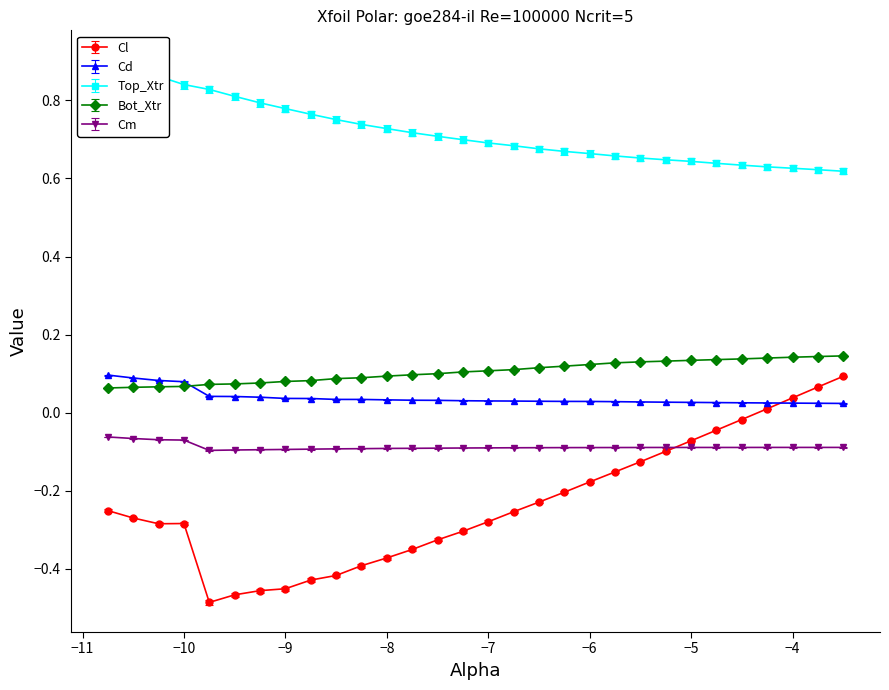

Does the chart display data point markers on the line(s)?

Yes